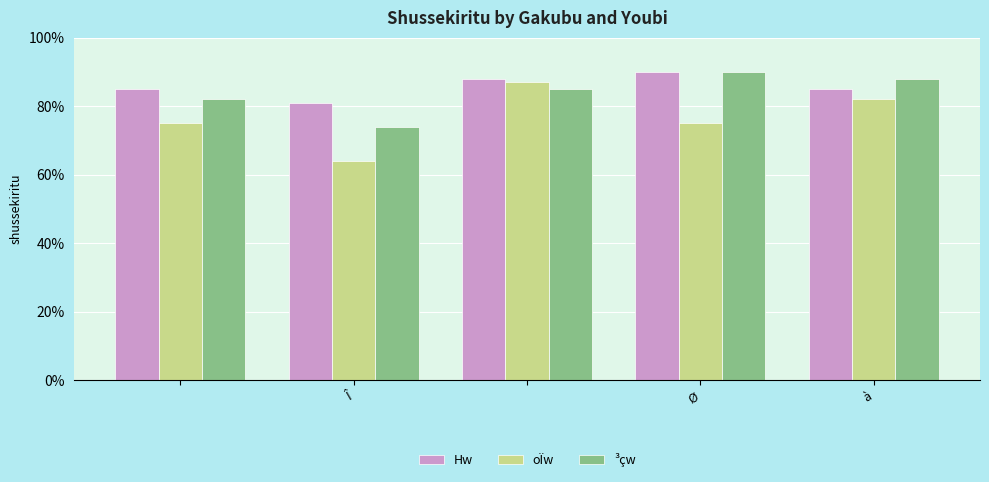

What is the difference between the maximum and minimum values in the Hw series?

9